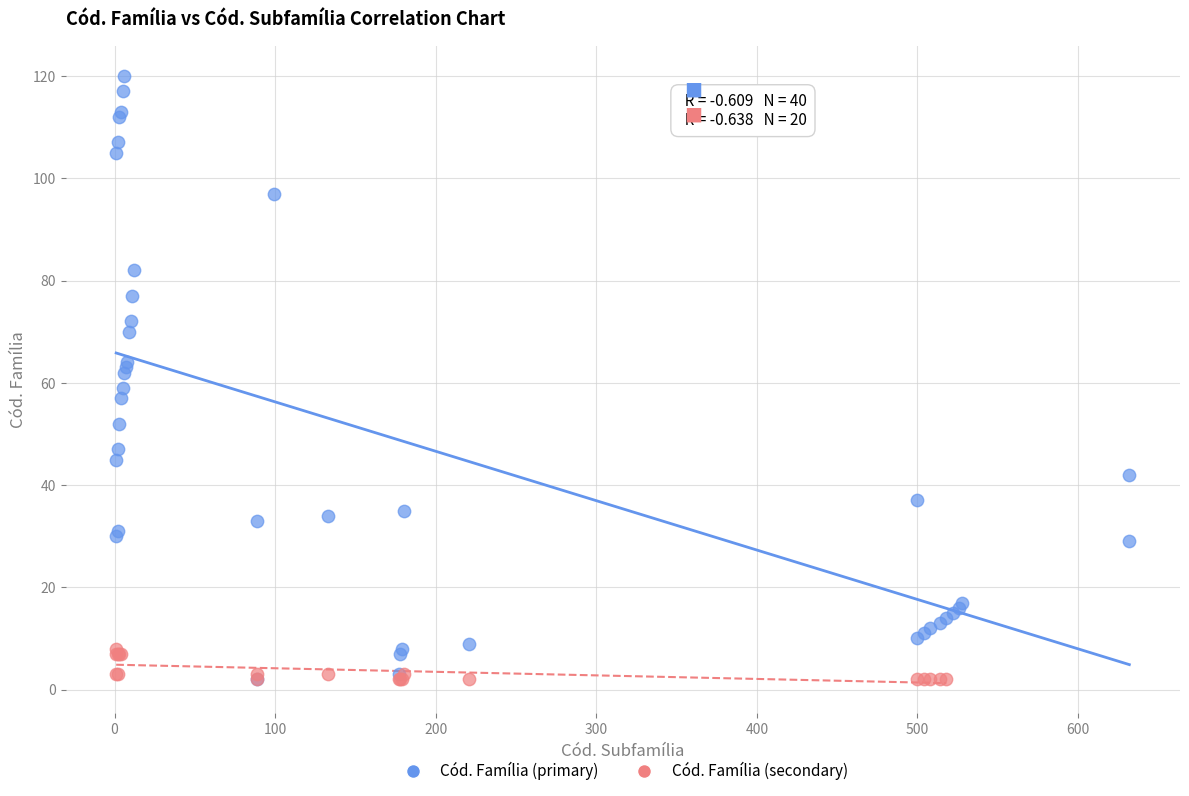

Which series contains the highest Y value?

Cód. Família (primary)